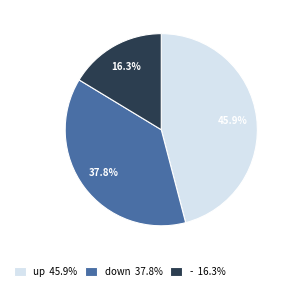

Is there a majority slice in this chart?

No